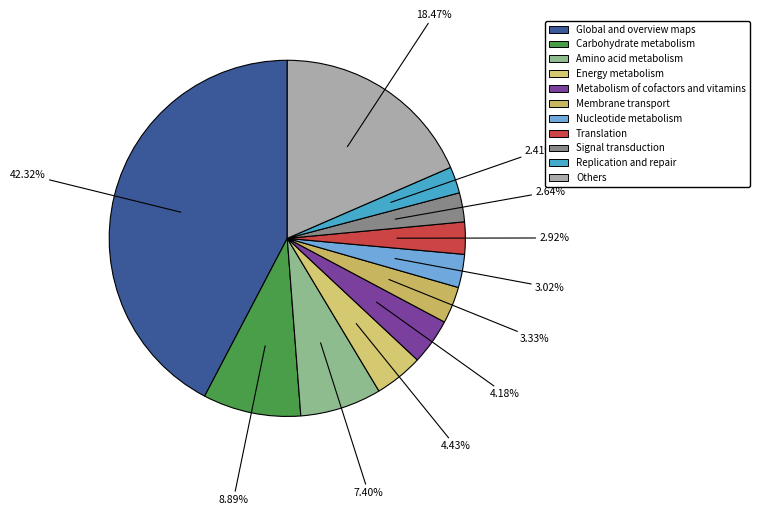

Rank the categories by value from lowest to highest.

Replication and repair, Signal transduction, Translation, Nucleotide metabolism, Membrane transport, Metabolism of cofactors and vitamins, Energy metabolism, Amino acid metabolism, Carbohydrate metabolism, Others, Global and overview maps